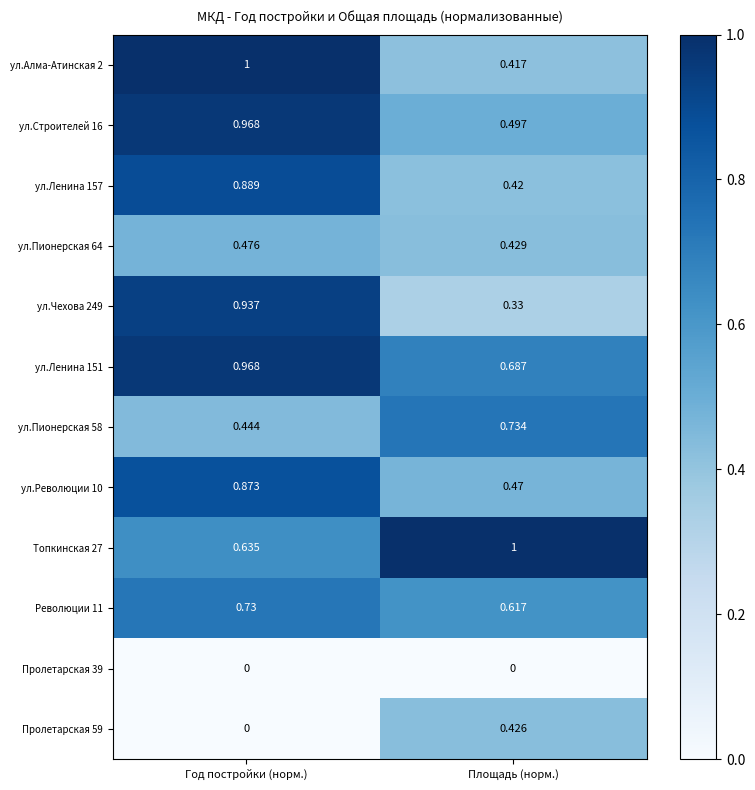

At which label does Пролетарская 59 reach its peak?

Площадь (норм.)